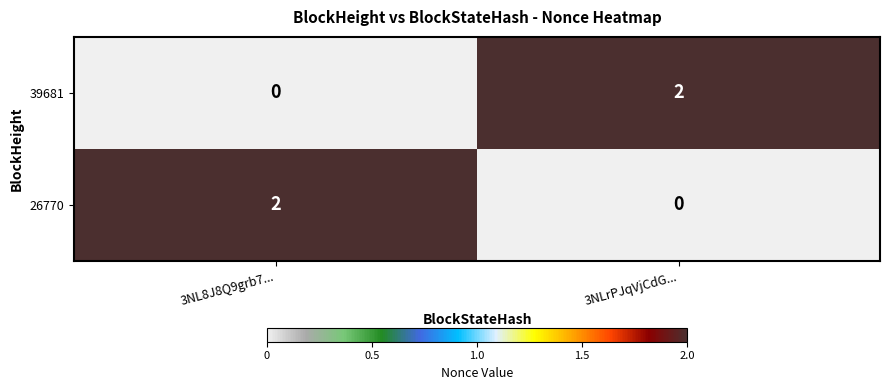

At how many categories does at least one series exceed 0?

2